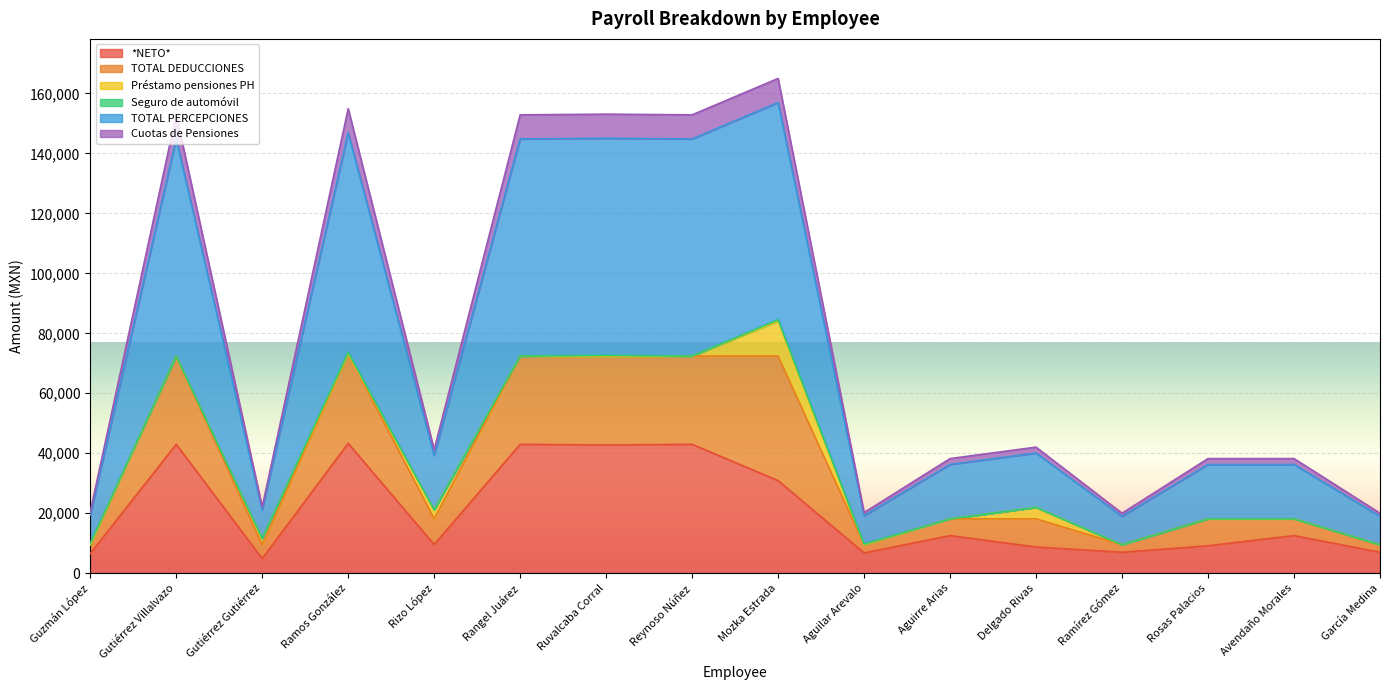

The *NETO* series shows 9124.2 at Rosas Palacios. True or false?

True